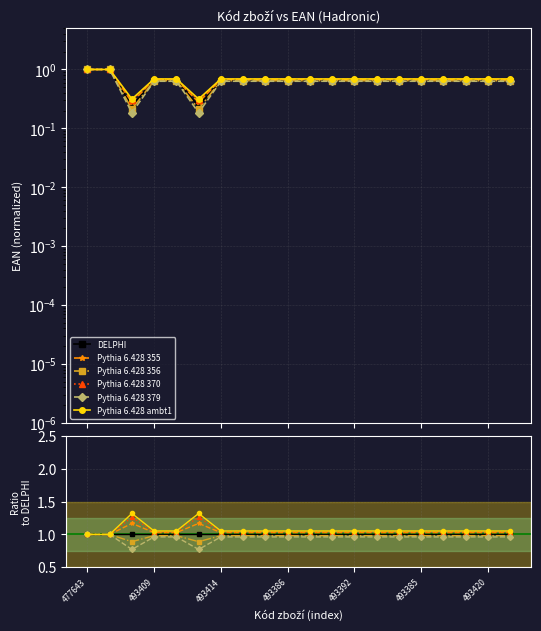

True or false: Pythia 6.428 379 and DELPHI cross at least once.

False